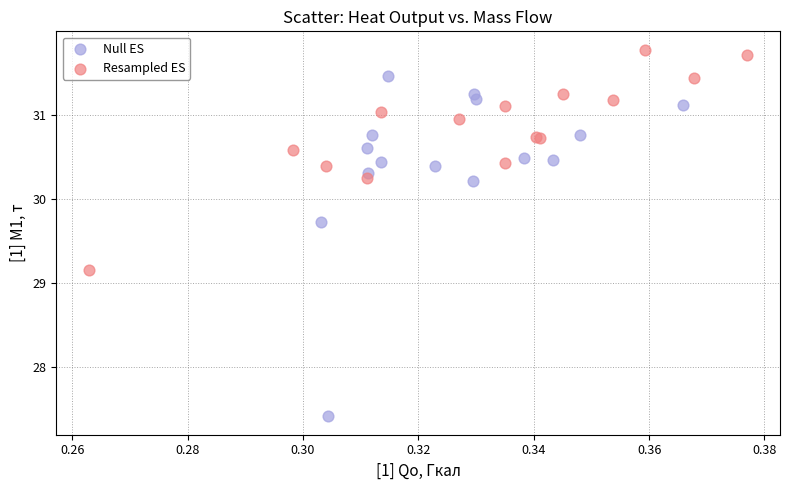

Which series reaches the maximum Y coordinate?

Resampled ES